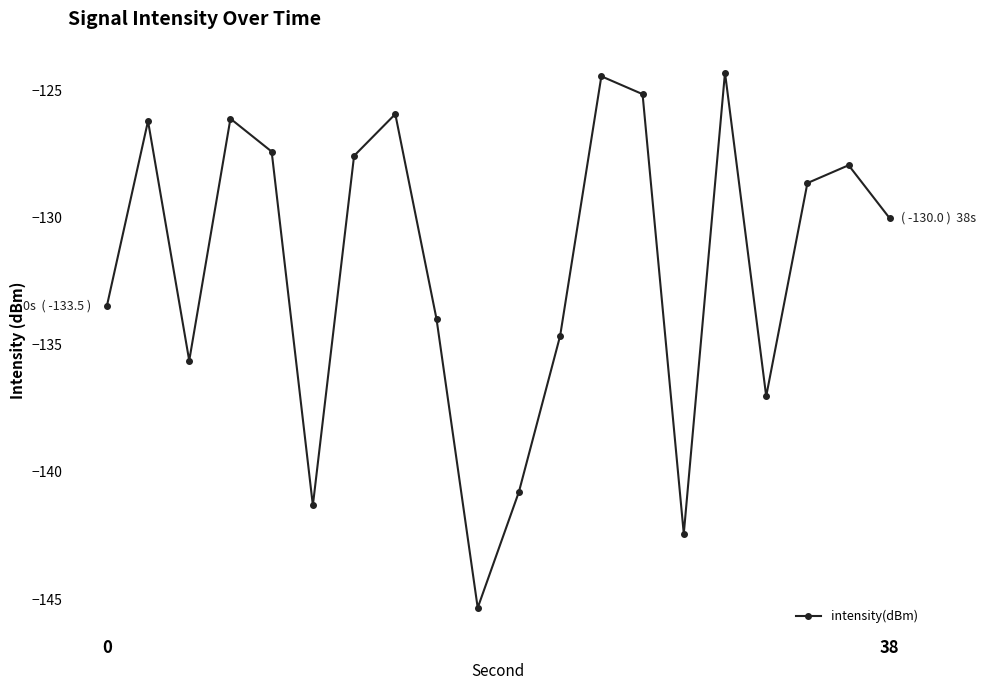

What is the minimum value shown in the chart?

-145.3